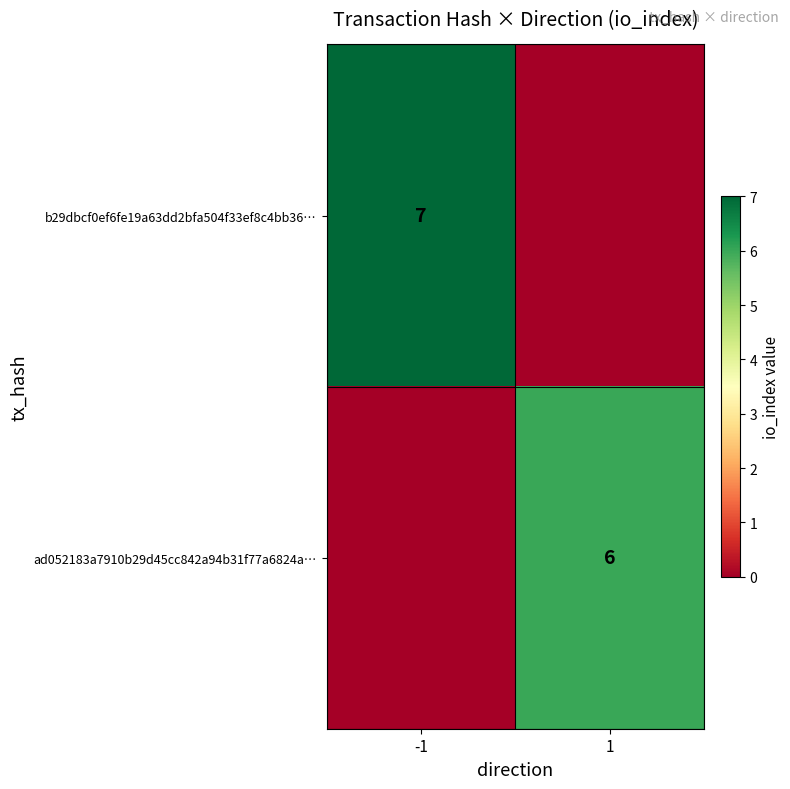

True or false: b29dbcf0ef6fe19a63dd2bfa504f33ef8c4bb36… has a value of 7 at -1.

True